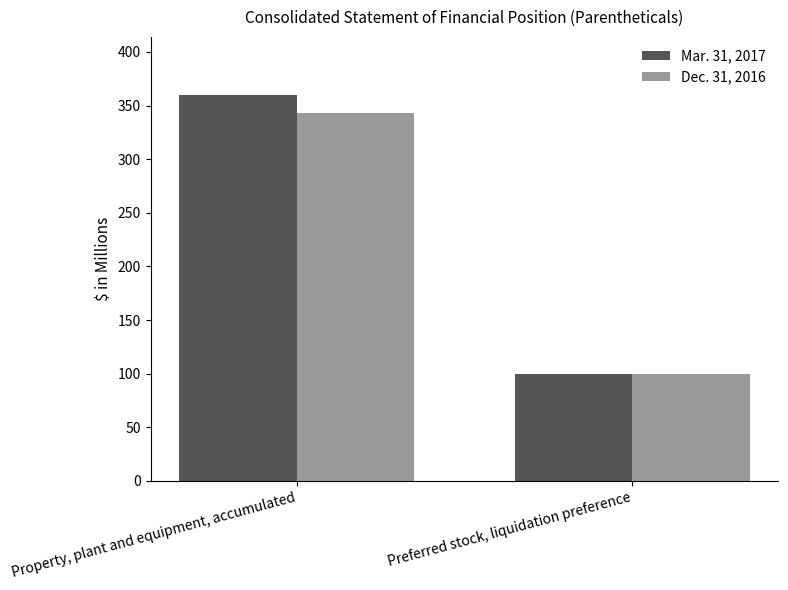

What is the label of the 2nd bar from the right?

Property, plant and equipment, accumulated